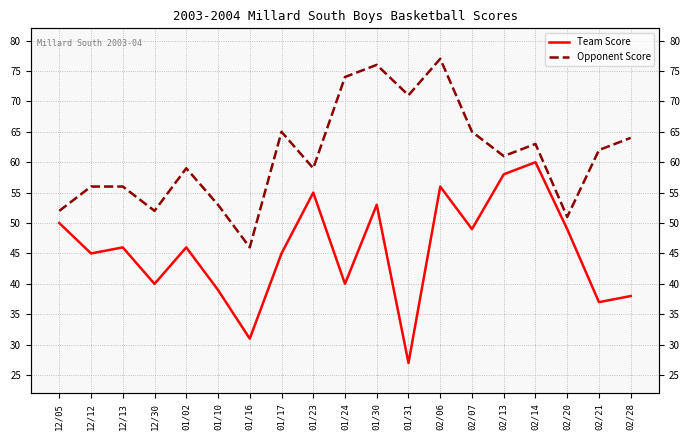

True or false: Team Score and Opponent Score cross at least once.

False